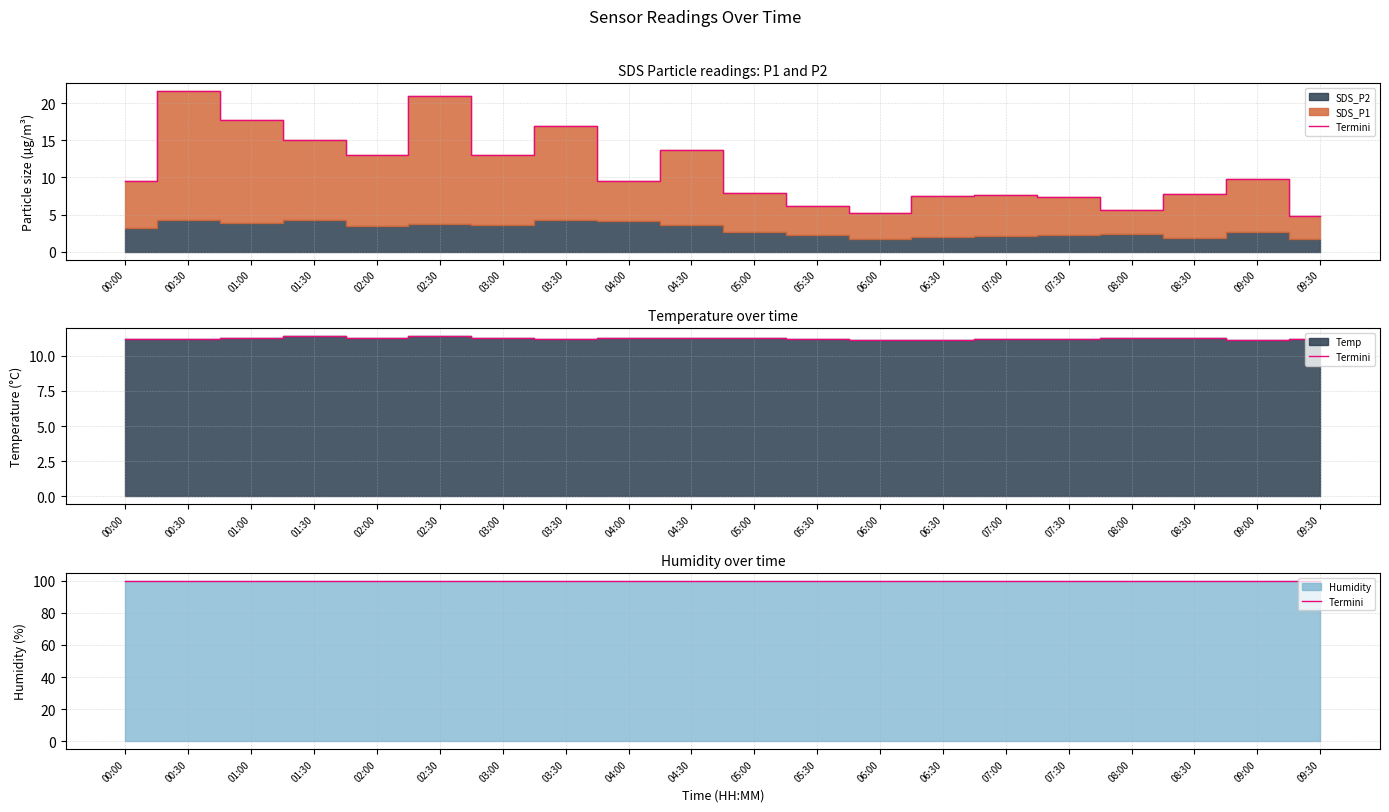

Rank the categories by Temp value from highest to lowest.

01:30, 02:30, 01:00, 02:00, 03:00, 04:00, 04:30, 05:00, 08:00, 08:30, 00:00, 00:30, 03:30, 05:30, 07:00, 07:30, 09:30, 06:00, 06:30, 09:00